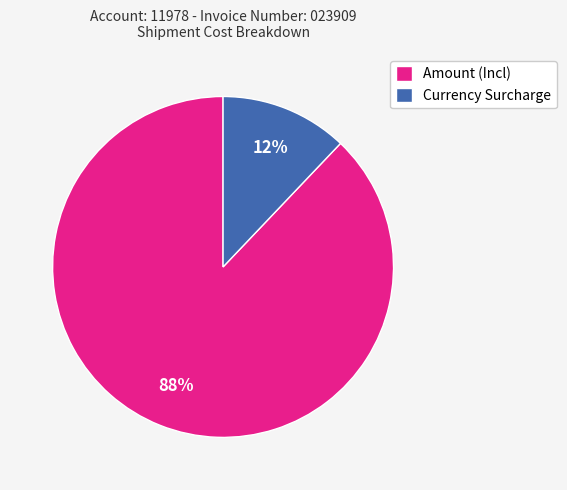

How many segments does this pie chart have?

2